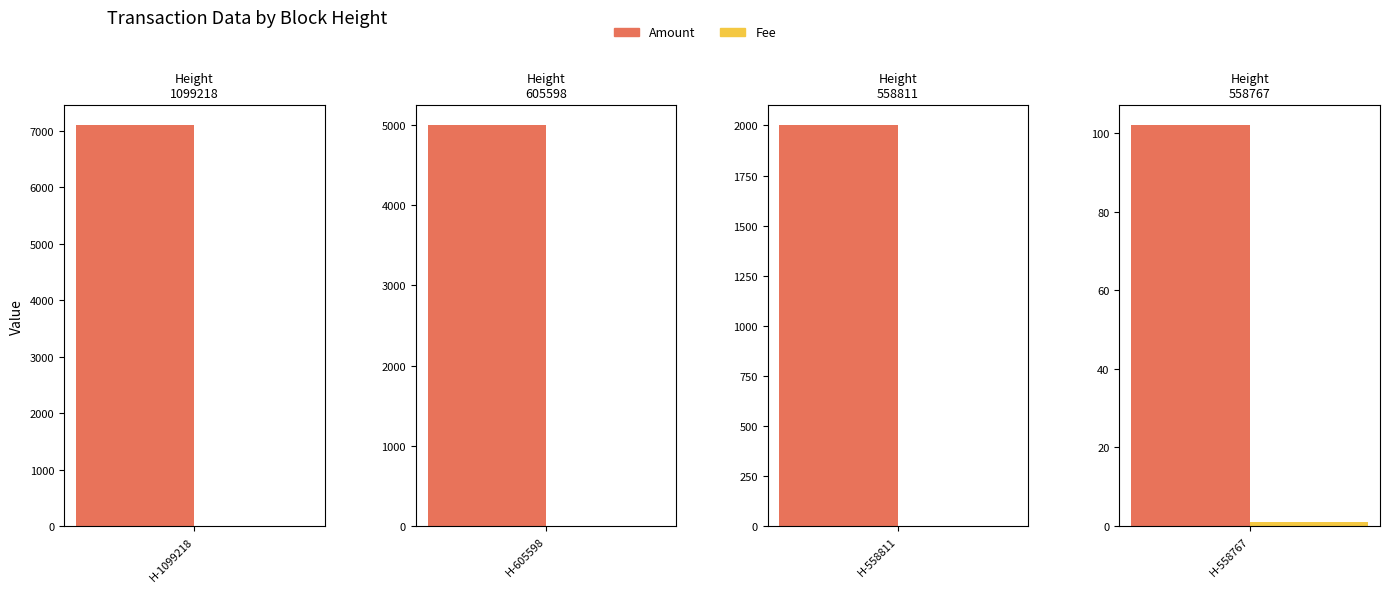

What are all the series names shown in the legend?

Amount, Fee